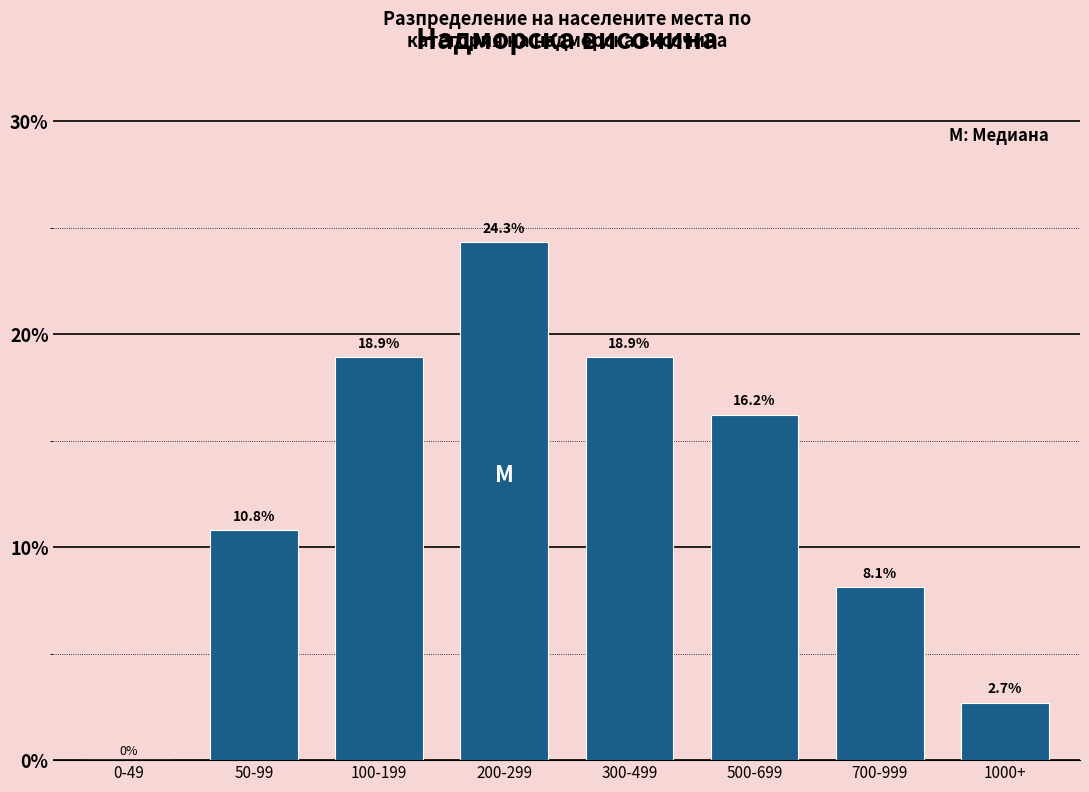

Reading right to left, extract all data points from this chart.

1000+=2.7	700-999=8.1	500-699=16.2	300-499=18.9	200-299=24.3	100-199=18.9	50-99=10.8	0-49=0.0